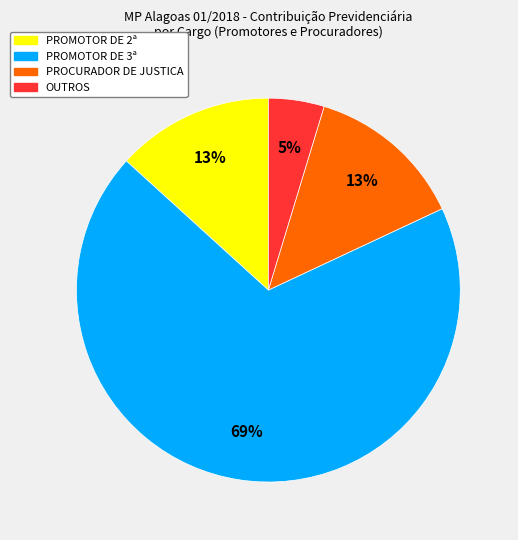

How many slices are in this pie chart?

4